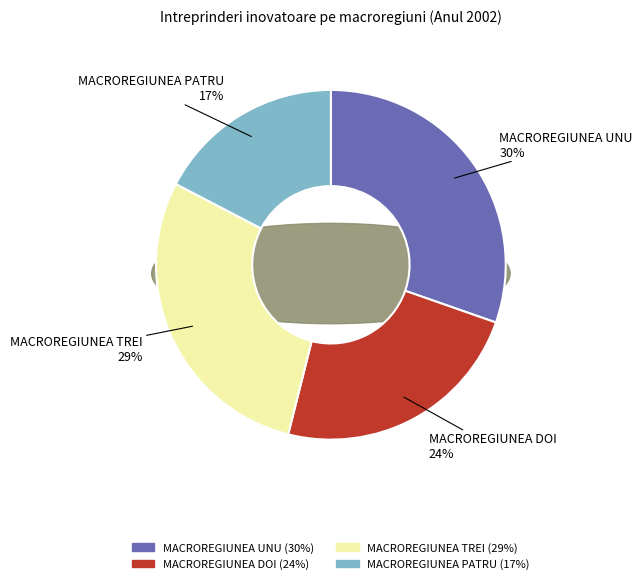

What percentage is the MACROREGIUNEA PATRU slice, to the nearest percent?

17%